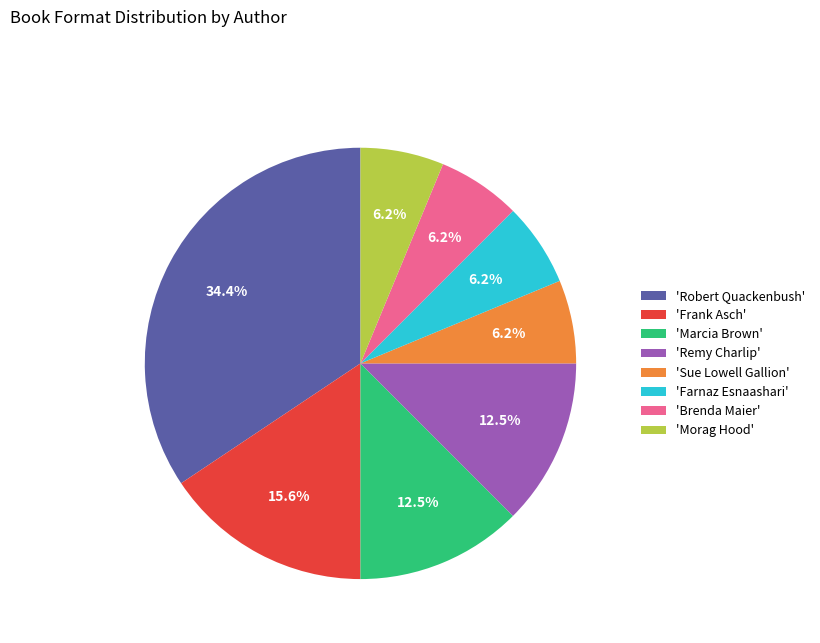

Is there a majority slice in this chart?

No